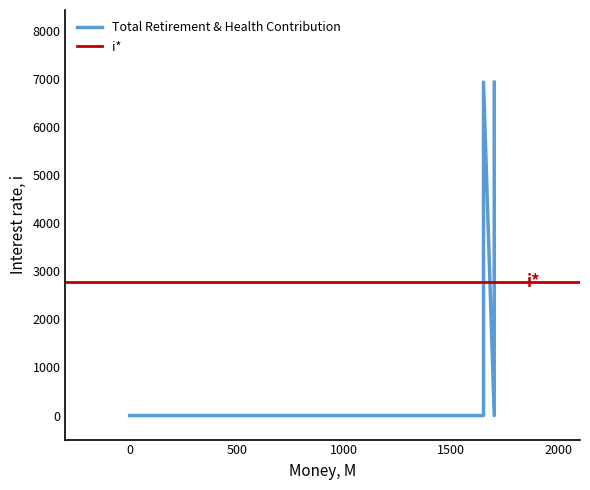

The chart shows a value of 6934 at 1650.0. True or false?

True